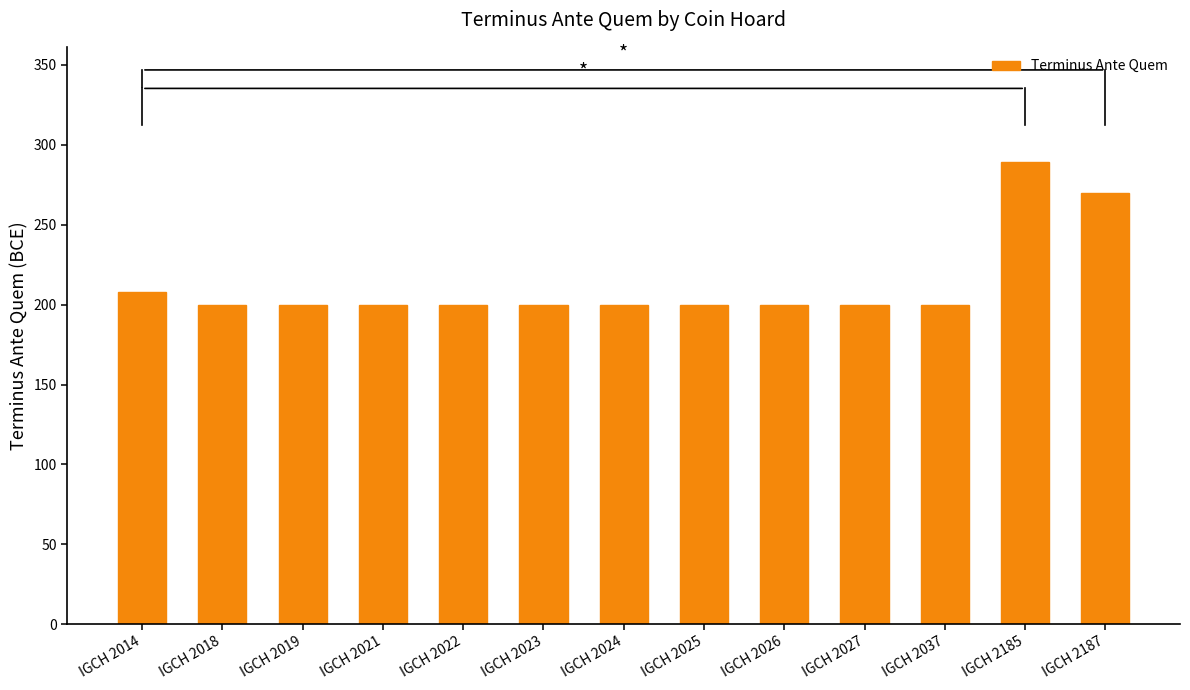

Reading left to right, extract all data points from this chart.

IGCH 2014=208	IGCH 2018=200	IGCH 2019=200	IGCH 2021=200	IGCH 2022=200	IGCH 2023=200	IGCH 2024=200	IGCH 2025=200	IGCH 2026=200	IGCH 2027=200	IGCH 2037=200	IGCH 2185=289	IGCH 2187=270